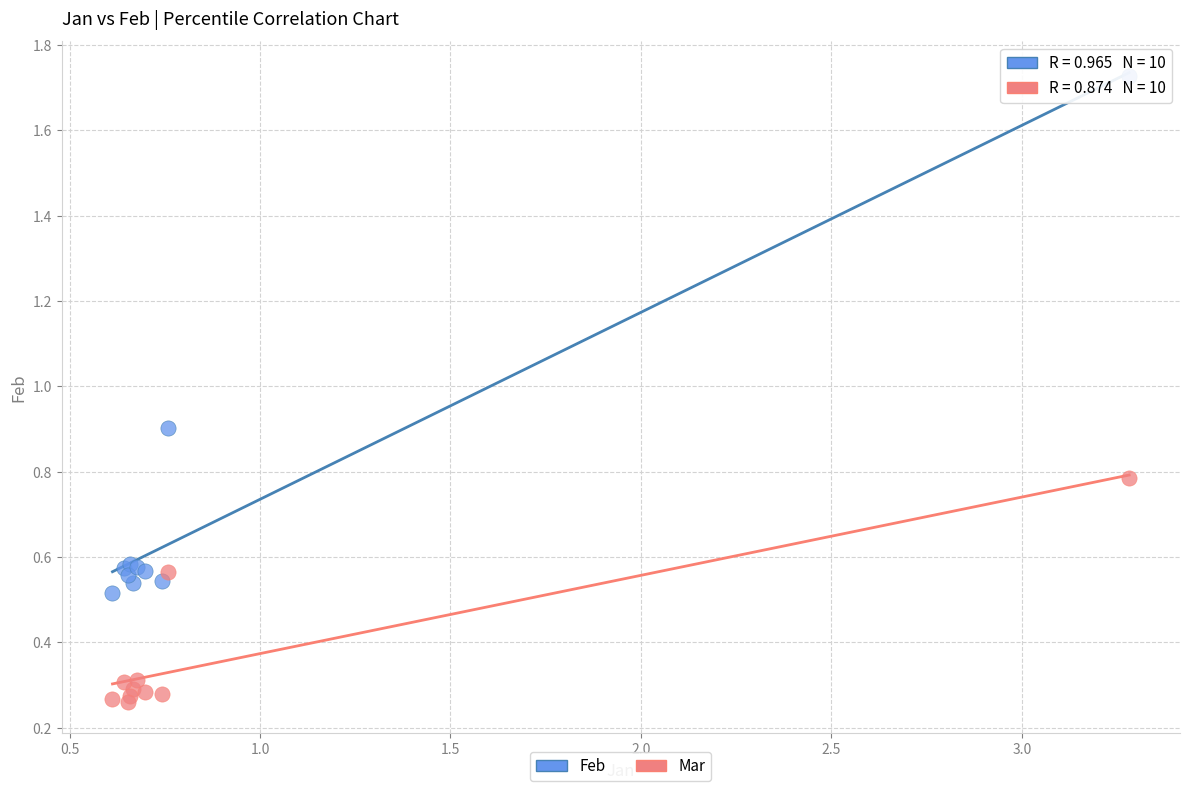

Which series reaches the maximum Y coordinate?

Feb